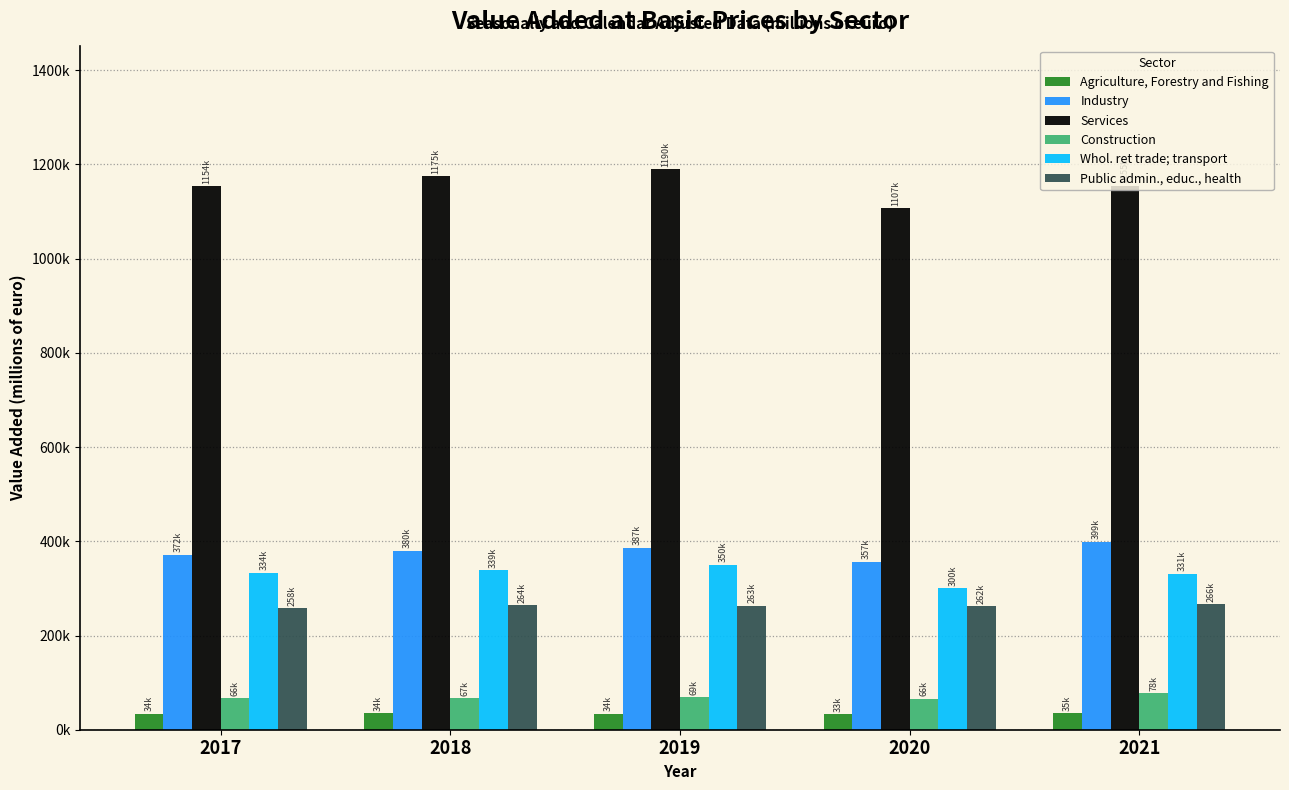

What are all the series names shown in the legend?

Agriculture, Forestry and Fishing, Industry, Services, Construction, Whol. ret trade; transport, Public admin., educ., health